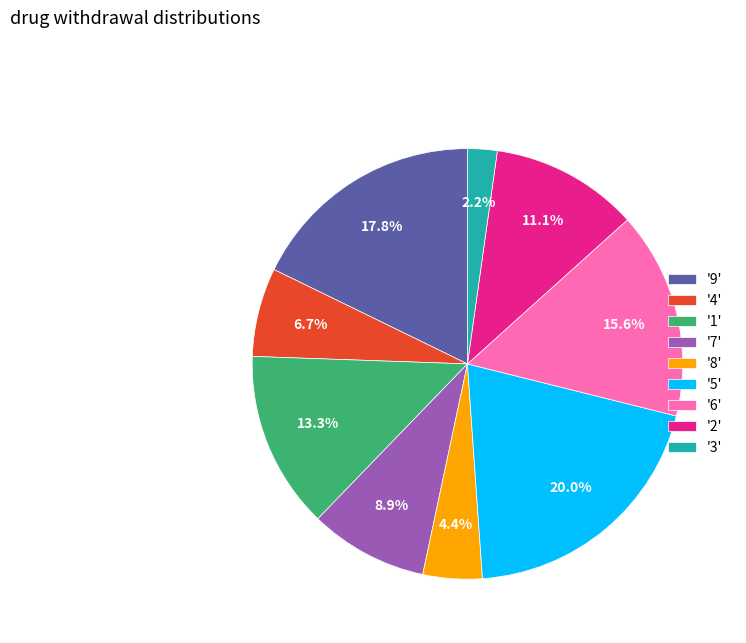

How much of the chart is everything except '5'?

80.0%